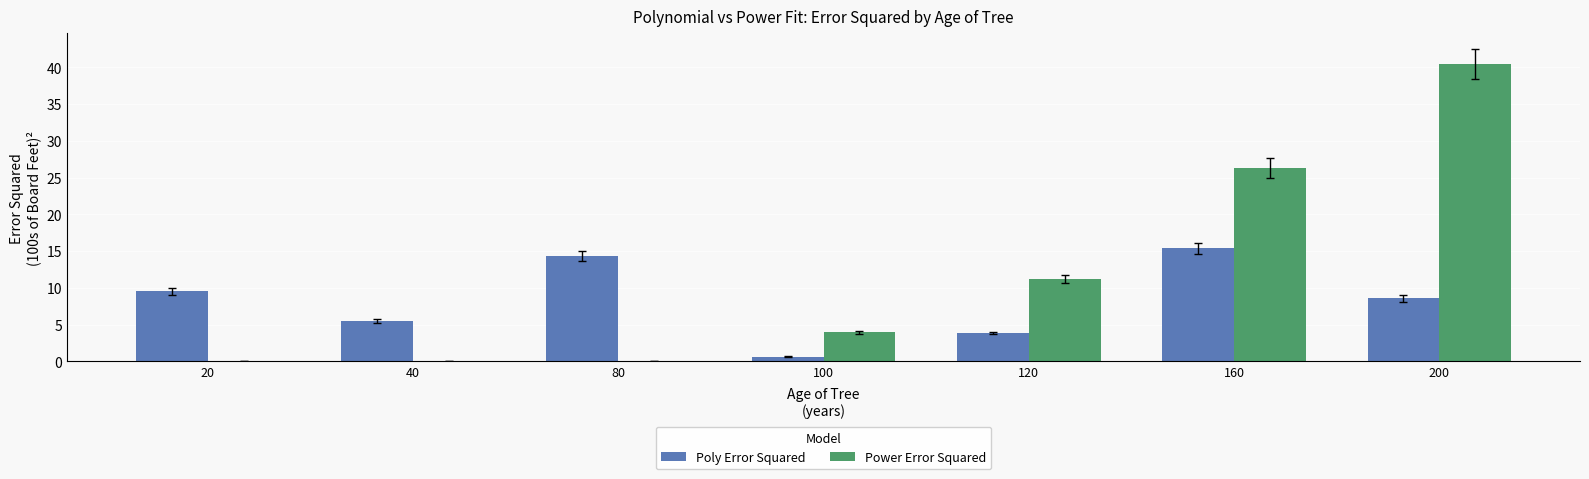

What is the approximate value of Power Error Squared at 100?

4.0